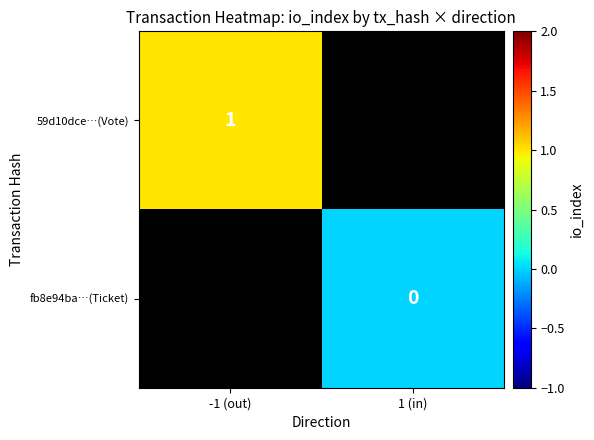

The 59d10dce…(Vote) series shows 1 at -1 (out). True or false?

True